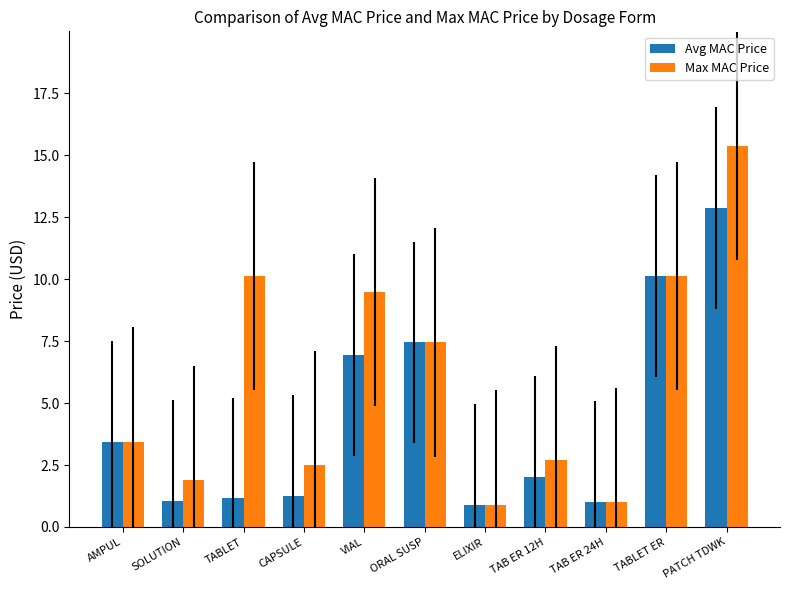

What is the lowest value of the Avg MAC Price series?

0.9